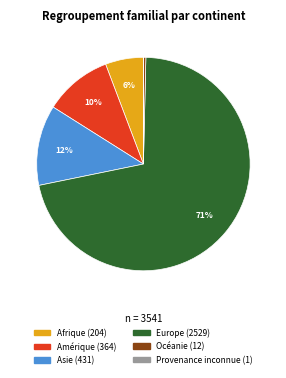

To the nearest percent, what portion does Afrique represent?

6%